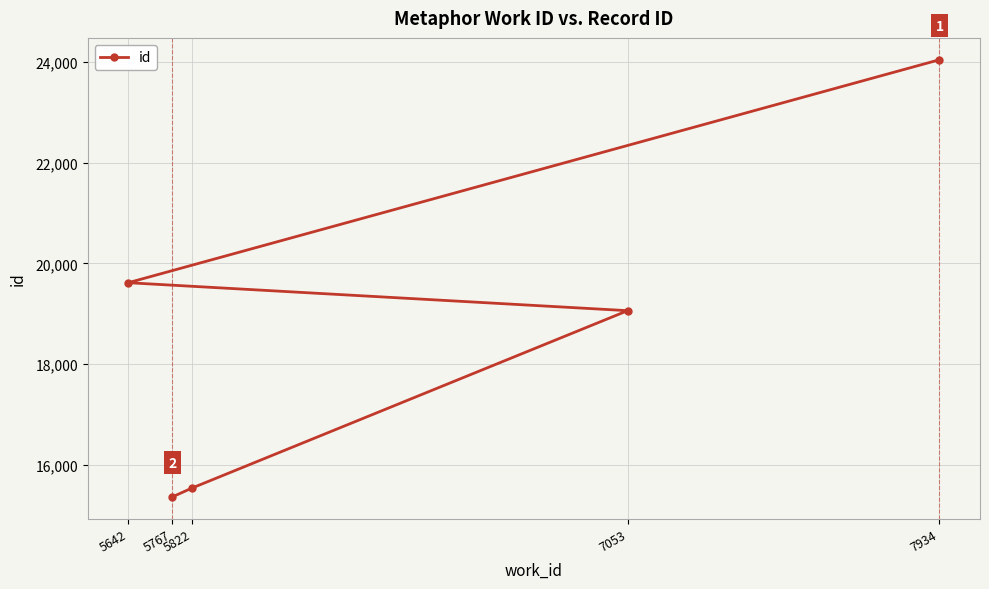

What is the greatest value displayed?

24044